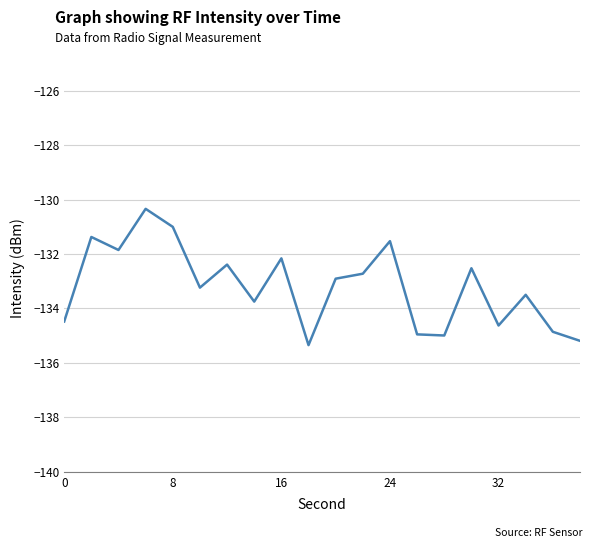

What is the difference between the maximum and minimum values?

5.0